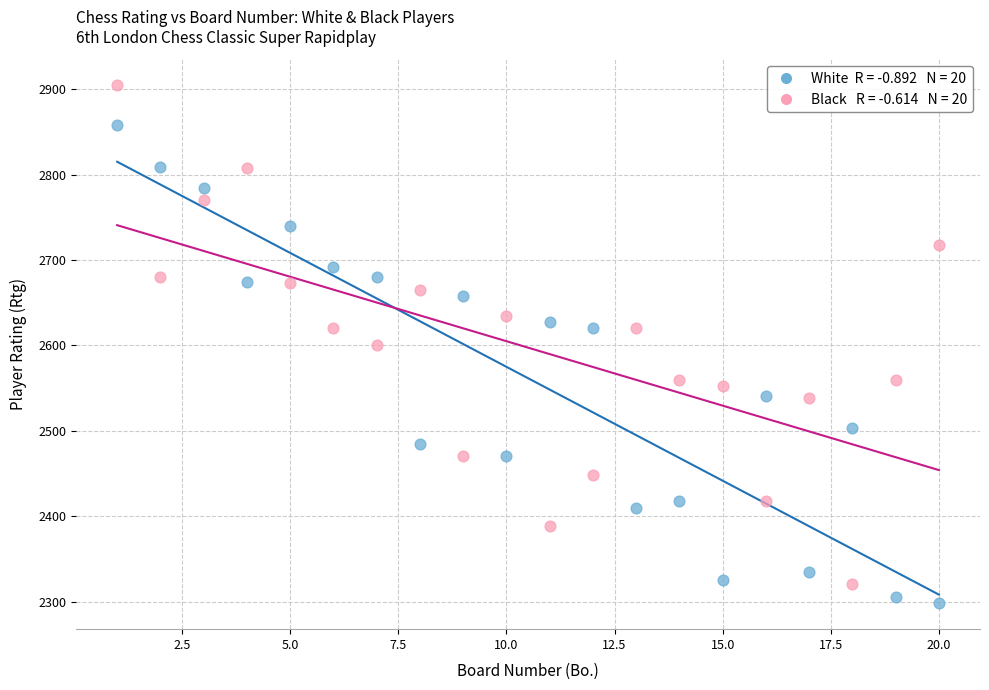

Across all data points, what is the range of X values (max minus min)?

19